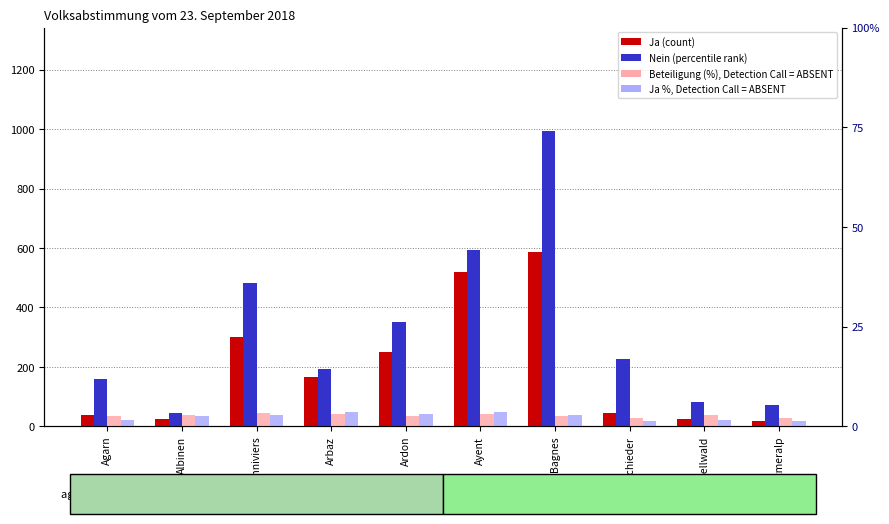

At how many categories does at least one series exceed 859?

1